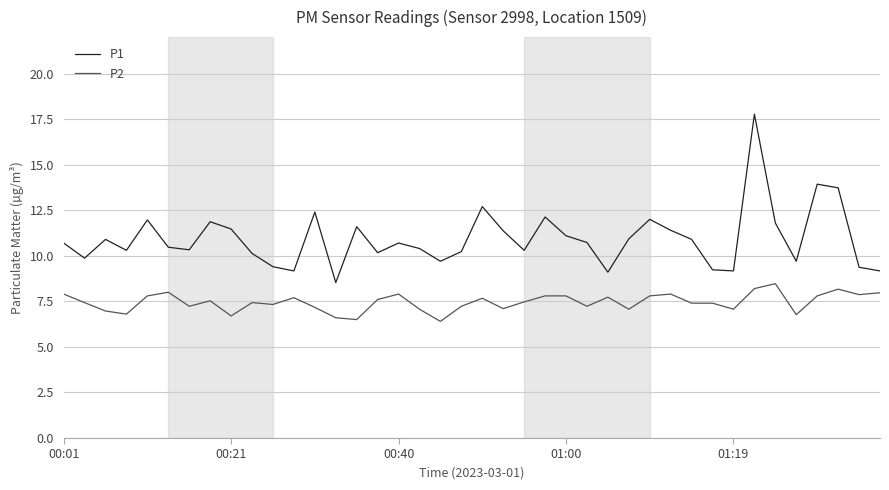

Which series has the largest total across all categories?

P1